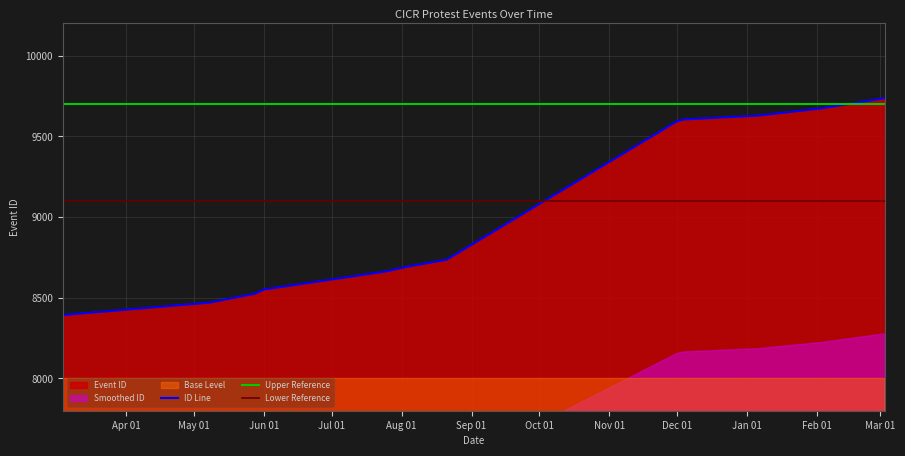

True or false: the data shows 2863 at 2020-05-28.

False